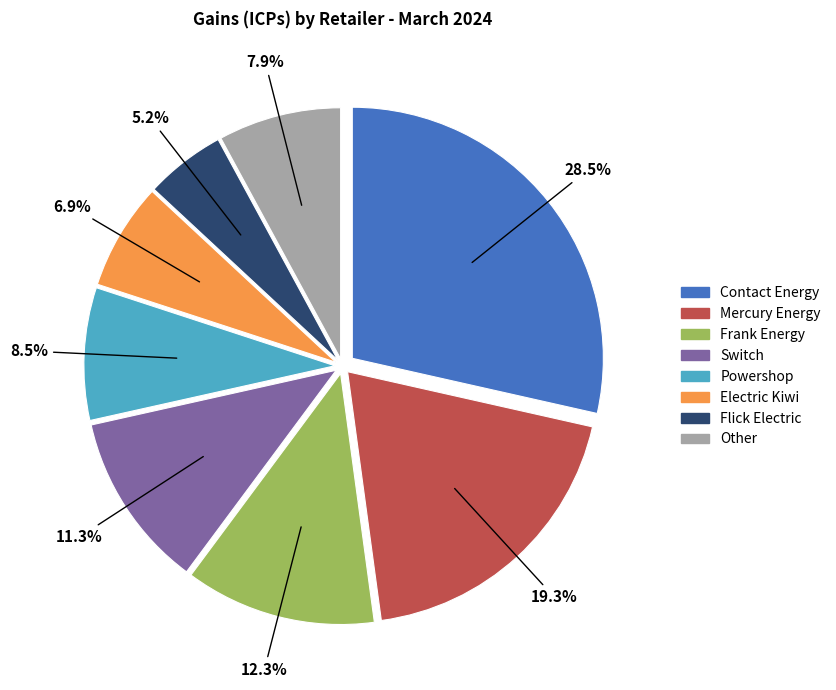

Is it true that Frank Energy is 12% of the pie?

True